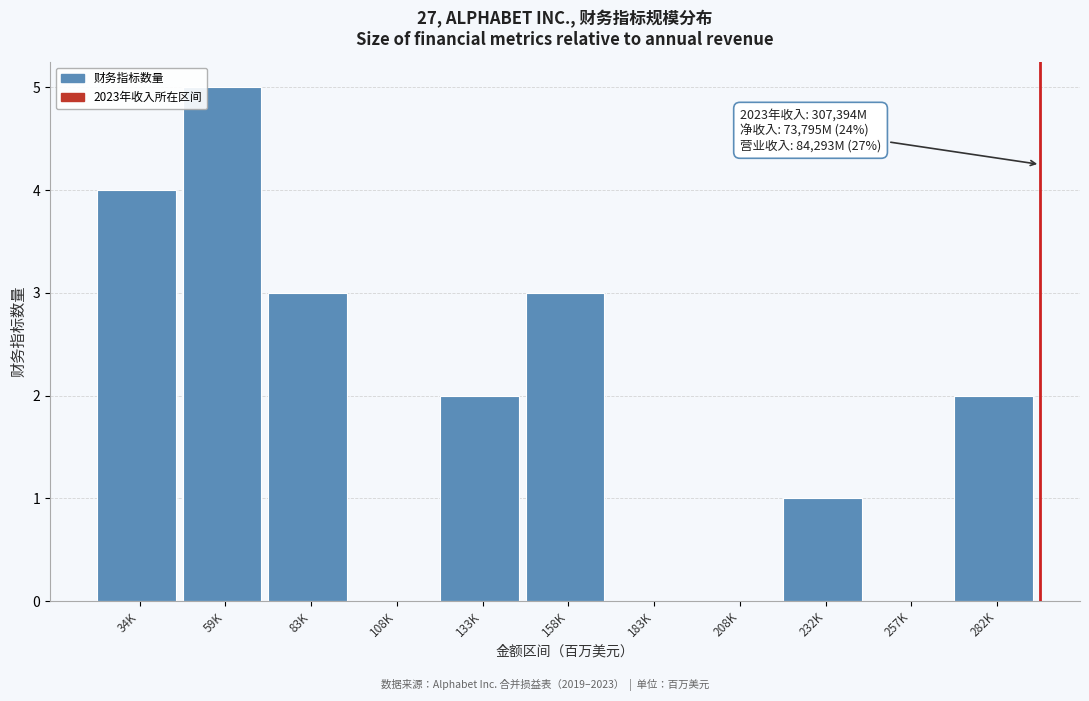

Reading left to right, what are all the values shown in this chart?

34K=4	59K=5	83K=3	108K=0	133K=2	158K=3	183K=0	208K=0	232K=1	257K=0	282K=2